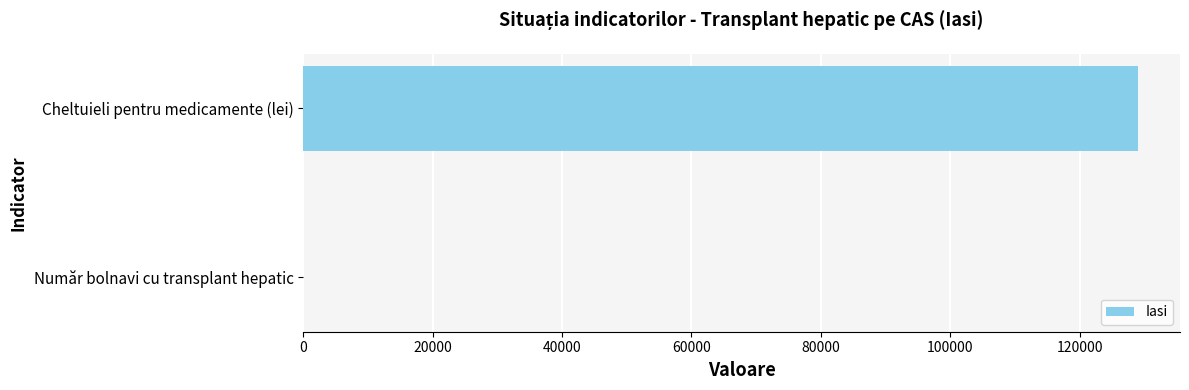

What is the sum of all values?

129073.6